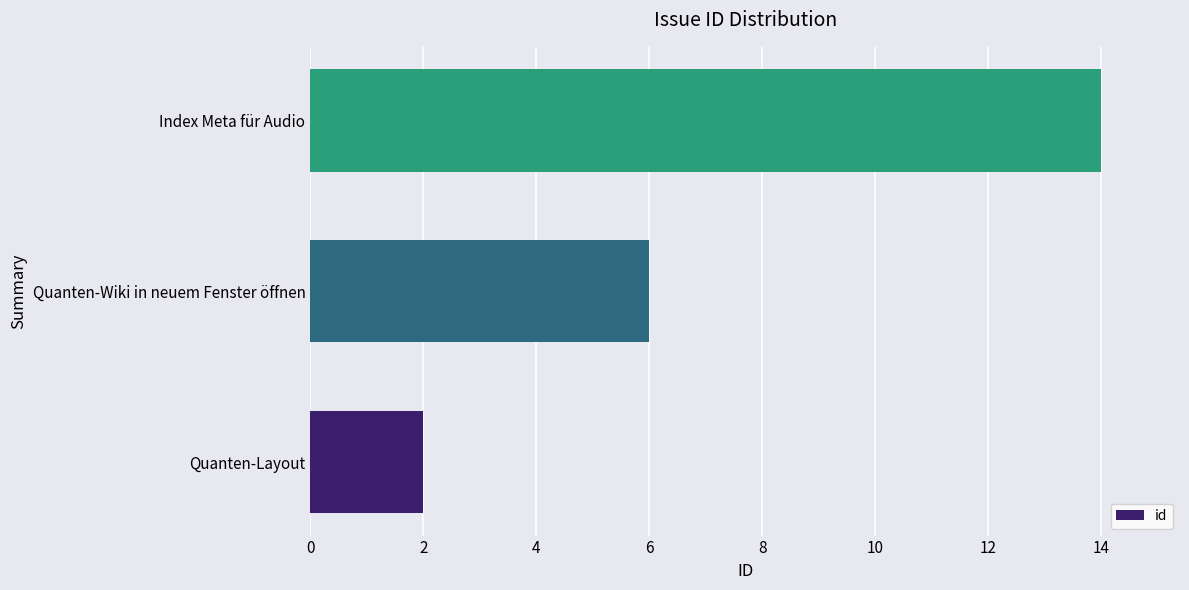

What is the difference between the maximum and second lowest values?

8